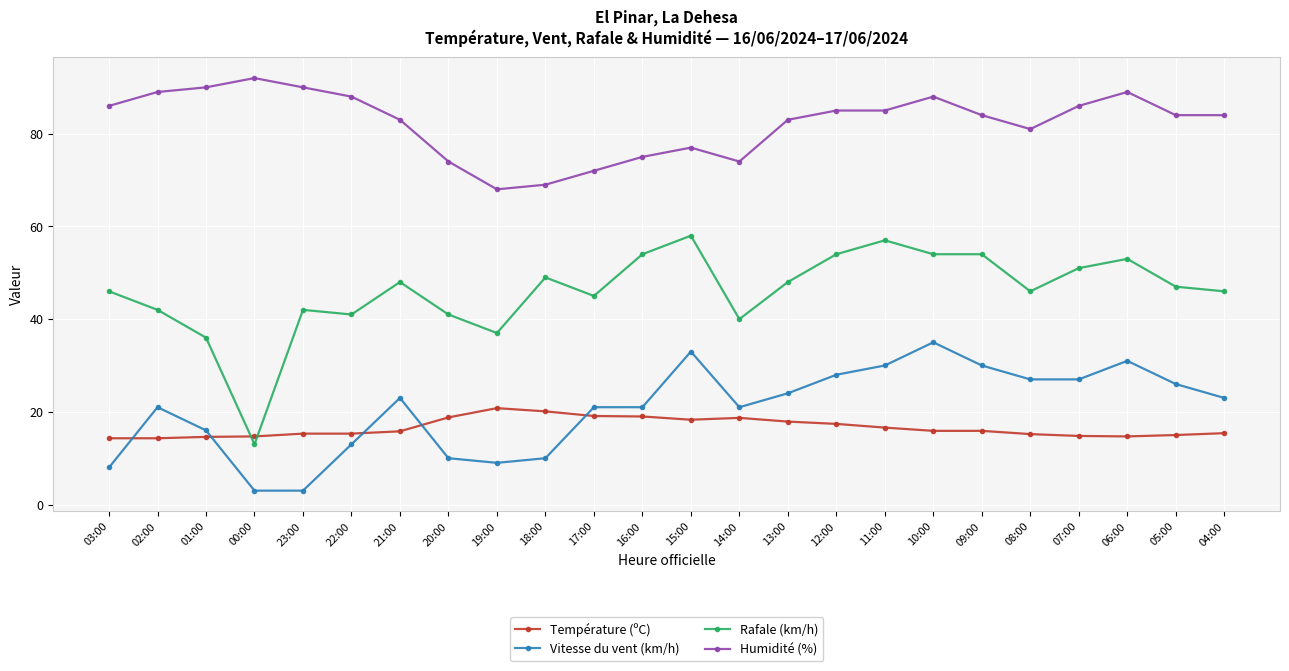

What is the label of the 13th point from the right?

16:00